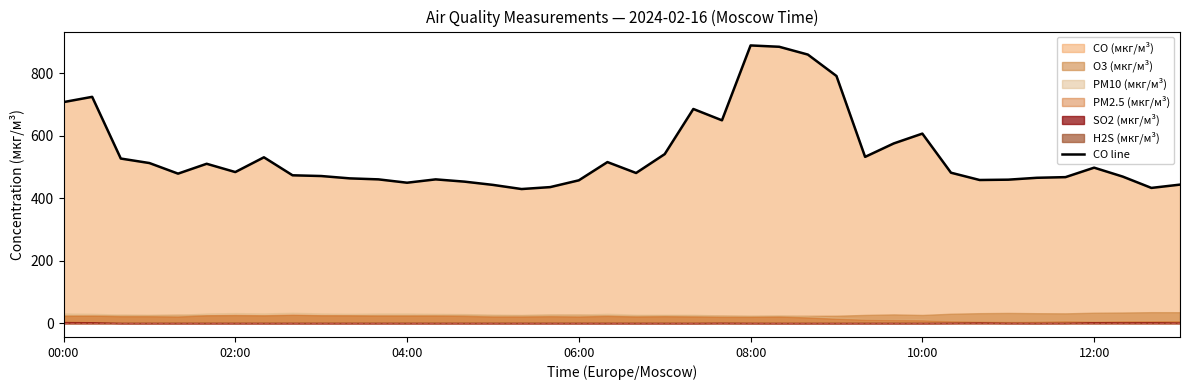

What is the difference between the maximum and minimum values?

460.1